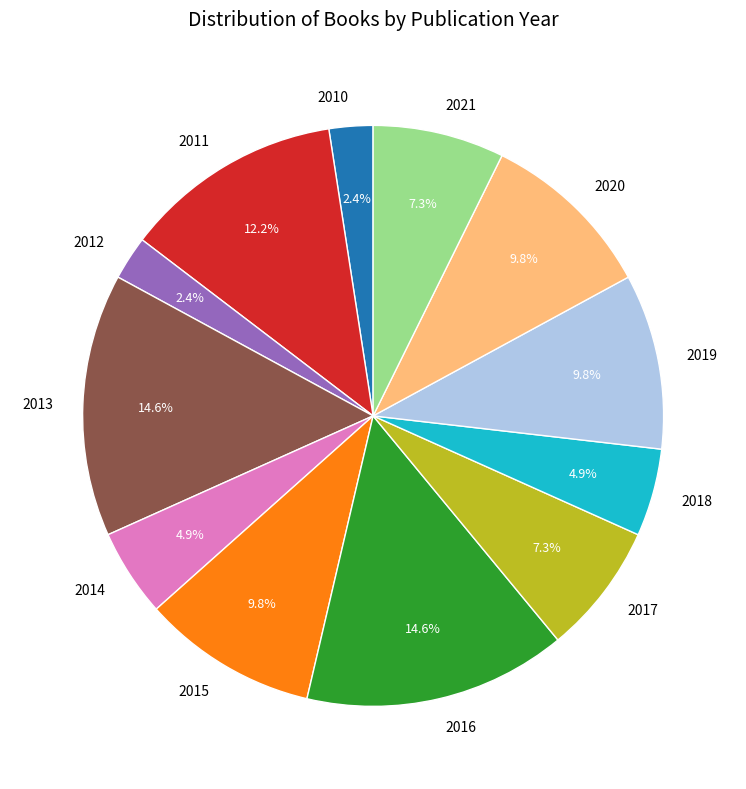

Approximately how many times larger is the value at 2015 compared to 2021?

1.3